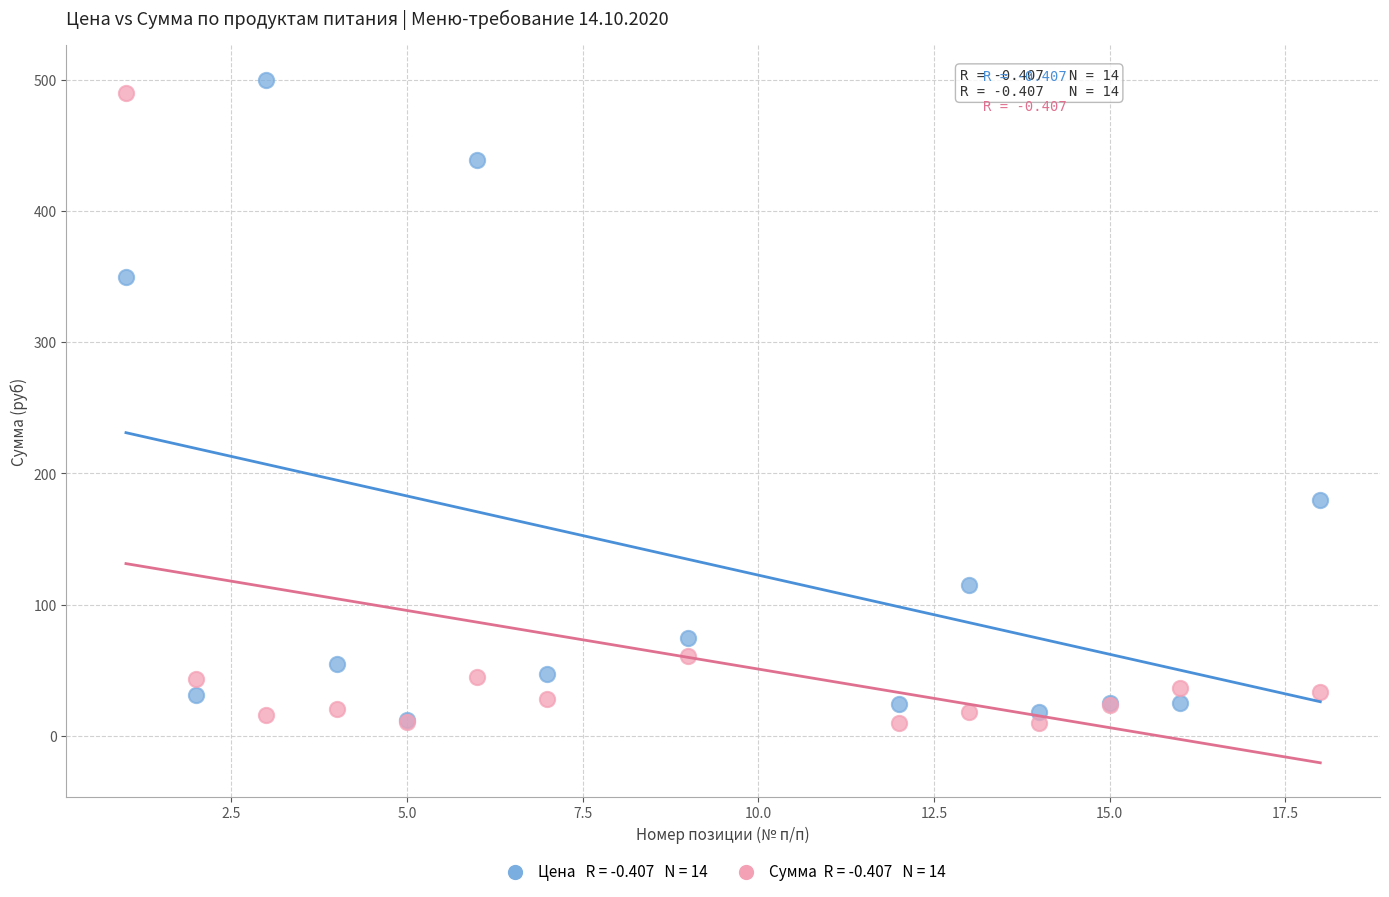

Across all series, what Y value is closest to 255?

180.0